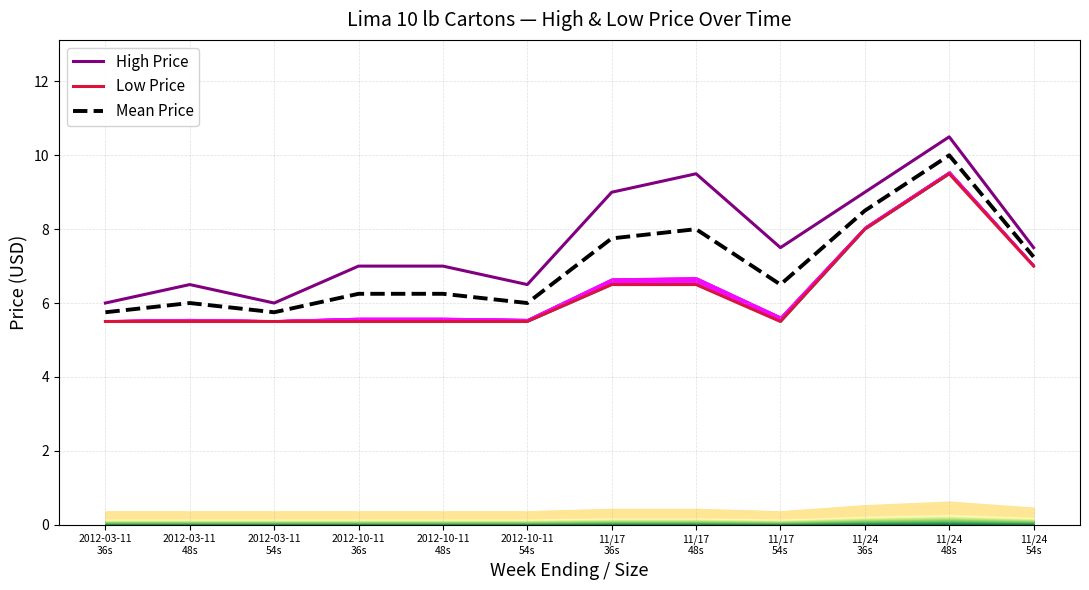

At which label does Low Price reach its minimum?

2012-03-11
36s